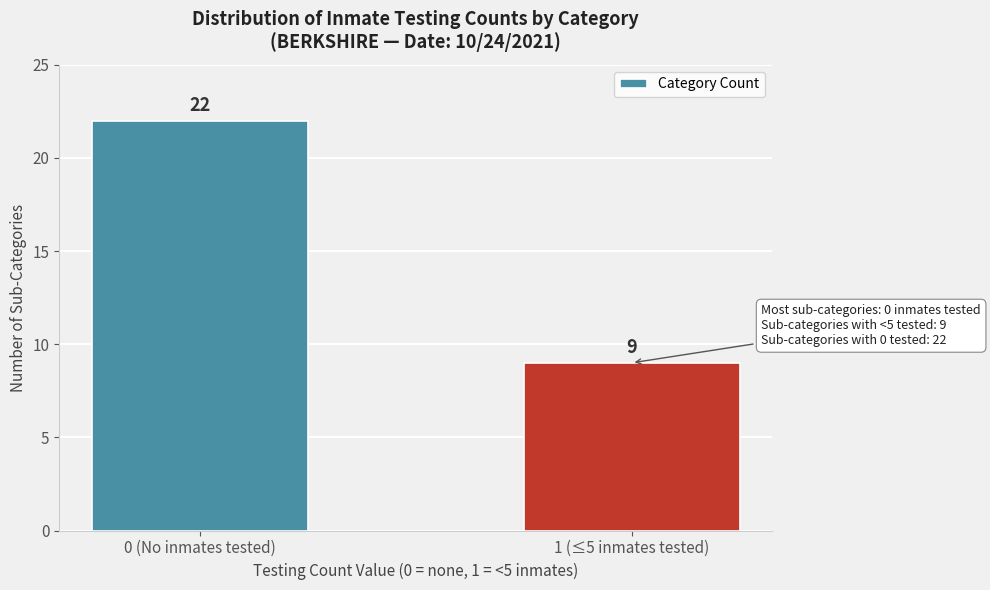

Reading left to right, what are all the values shown in this chart?

0 (No inmates tested)=22	1 (≤5 inmates tested)=9